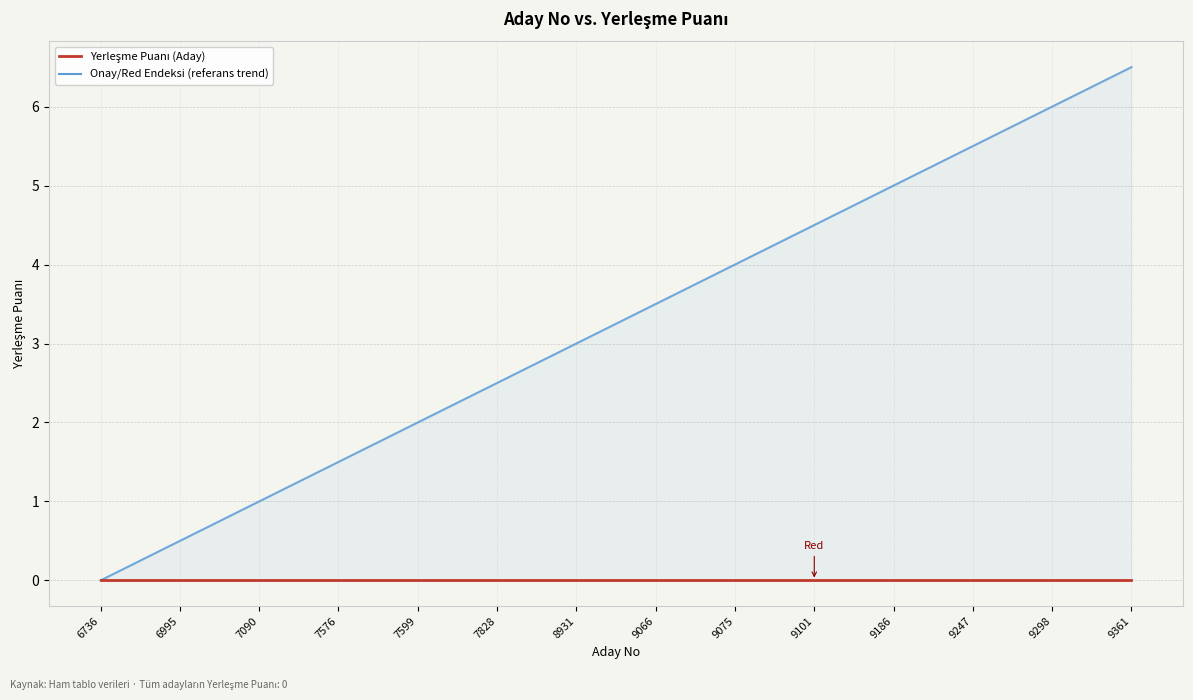

True or false: Onay/Red Endeksi (referans trend) has more than 2 interior local peaks.

False